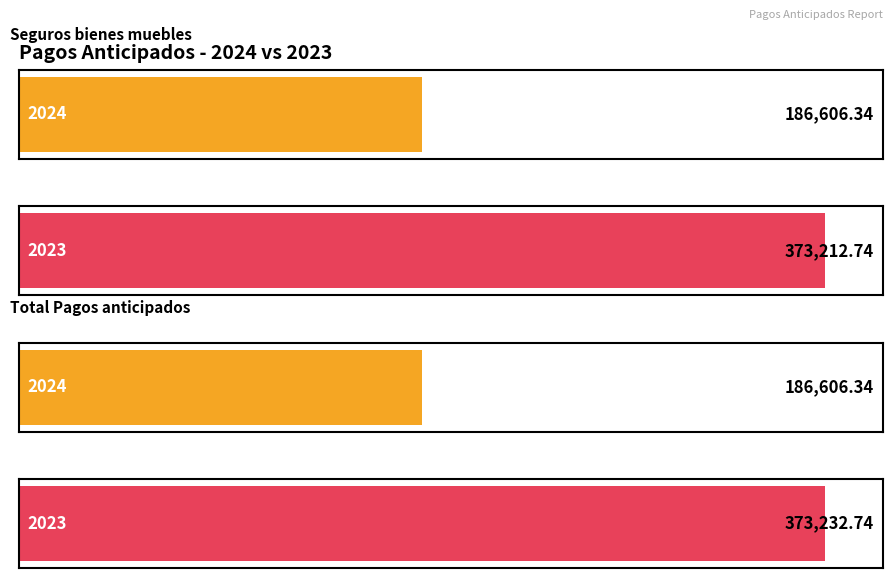

At how many categories does at least one series exceed 223542?

2